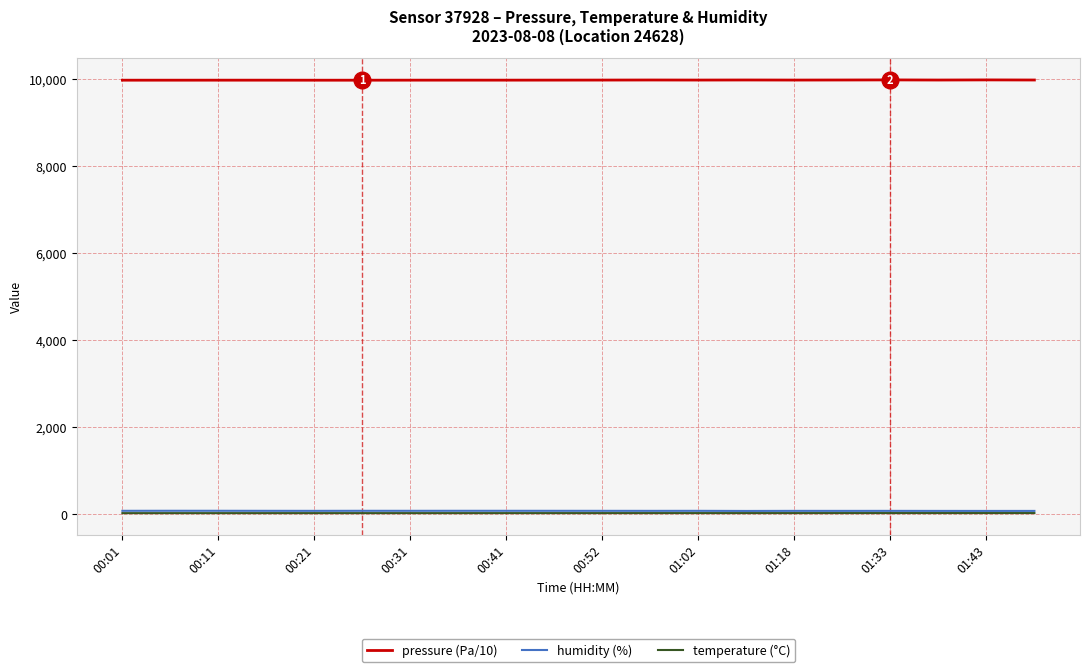

Does the chart have visible grid lines?

Yes